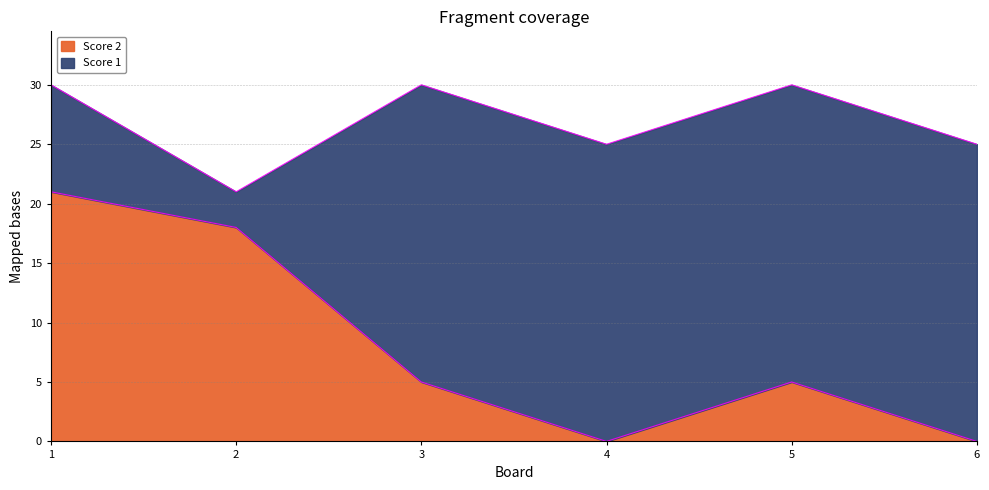

Reading left to right, extract all data points from this chart.

1=21	2=18	3=5	4=0	5=5	6=0